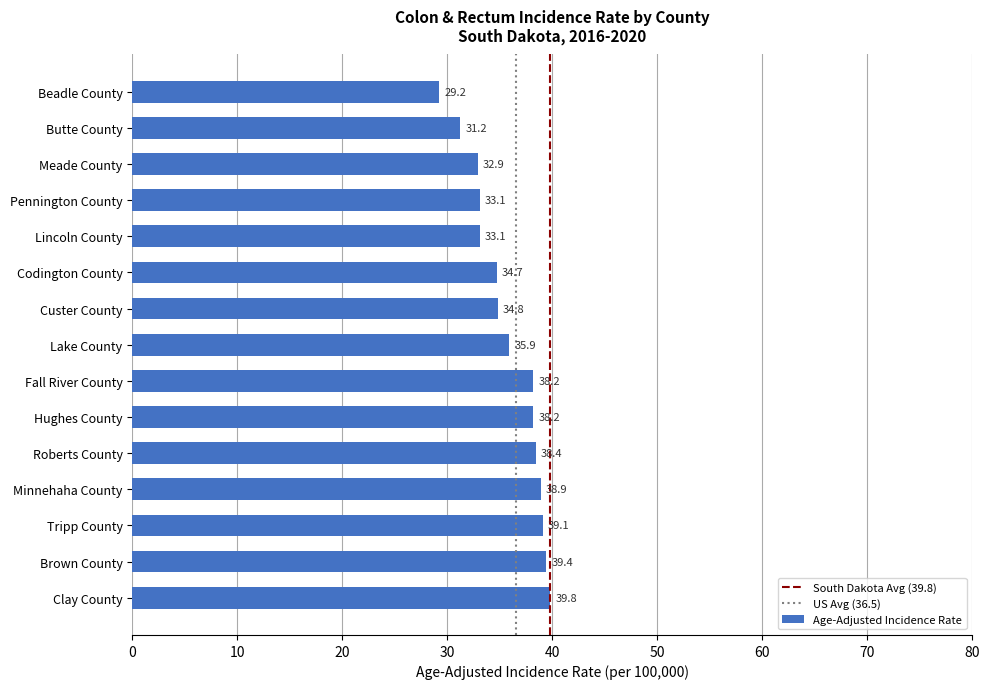

What is the difference between the maximum and second lowest values?

8.6